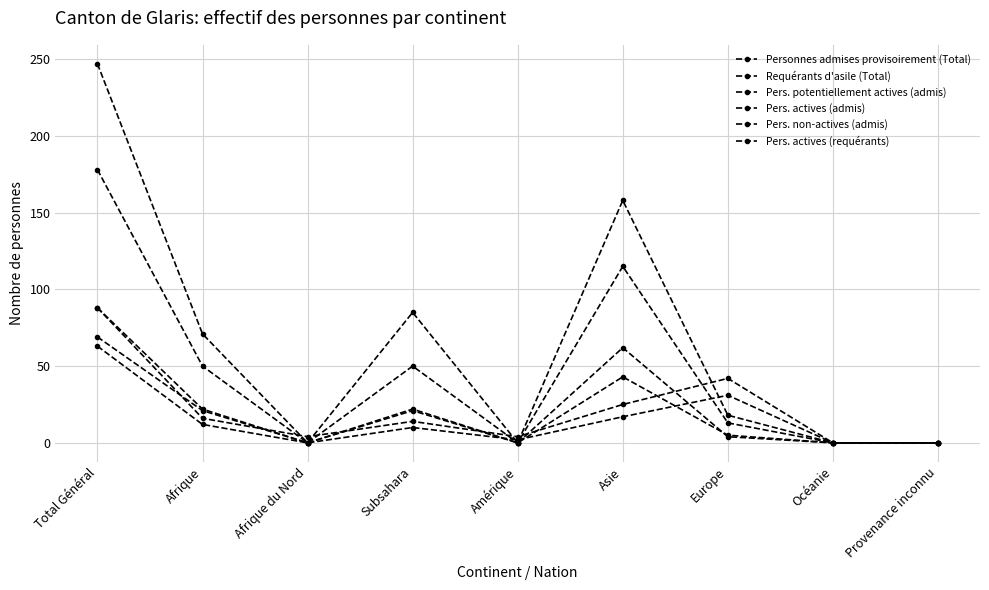

Count the number of data series in this chart.

6